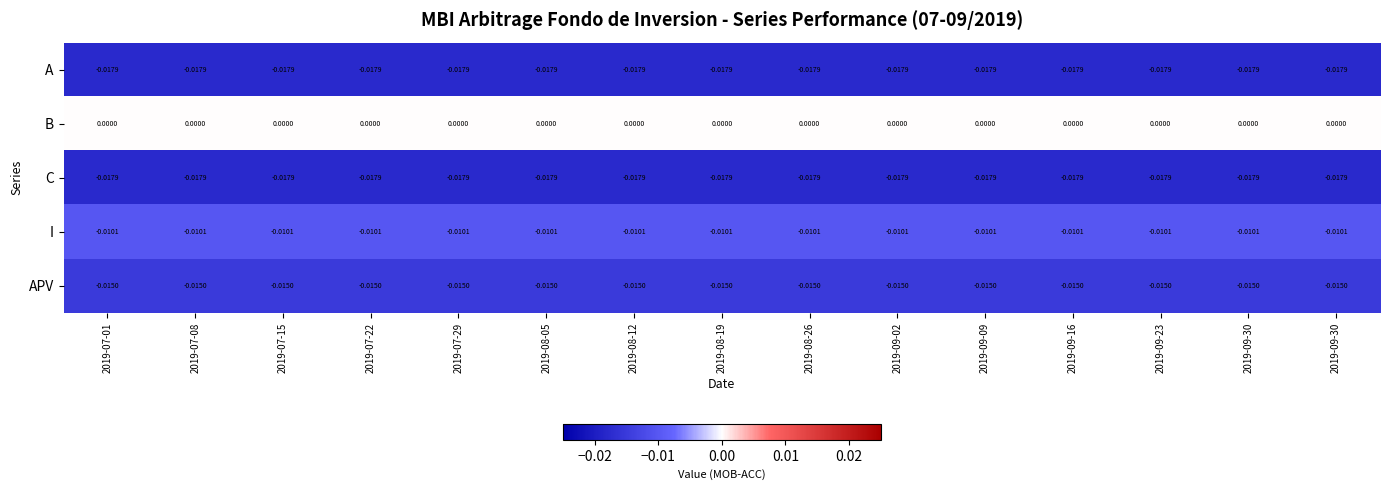

List the series in order of their peak value, lowest first.

A, C, APV, I, B